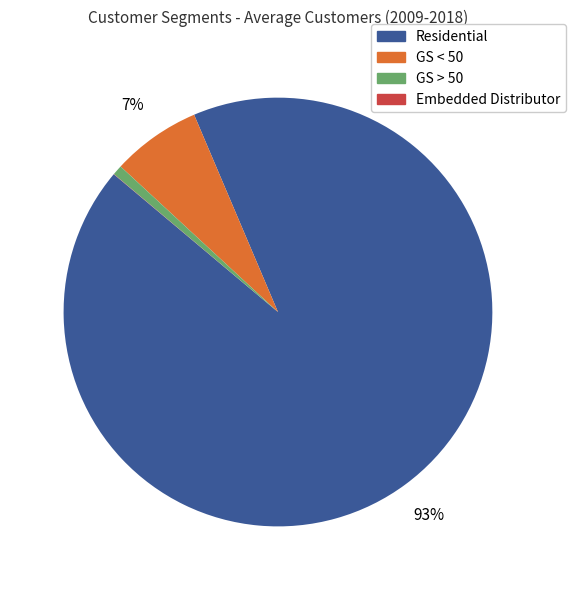

The Residential slice represents 1% of the pie. True or false?

False